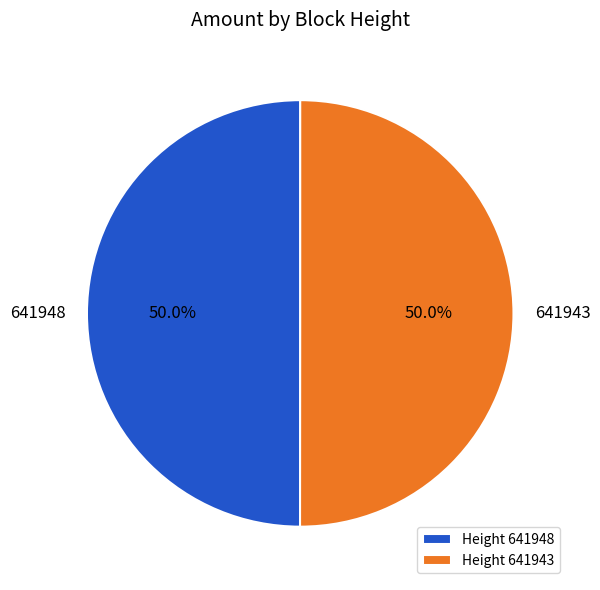

The 641943 slice represents 50% of the pie. True or false?

True